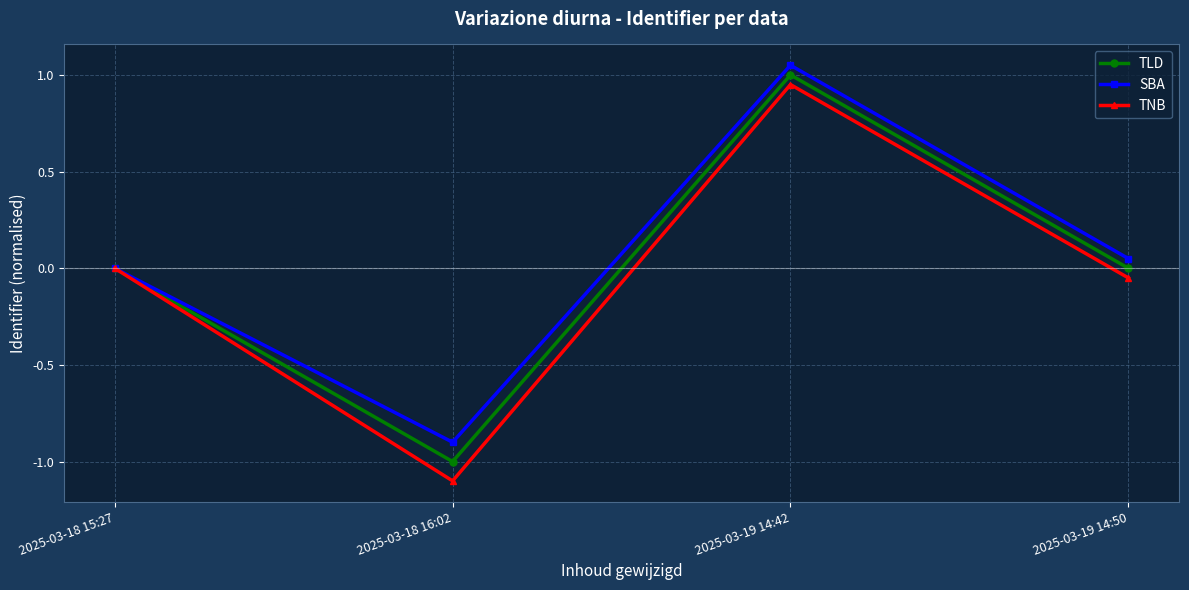

What is the total value across all series at 2025-03-18 16:02?

-3.0